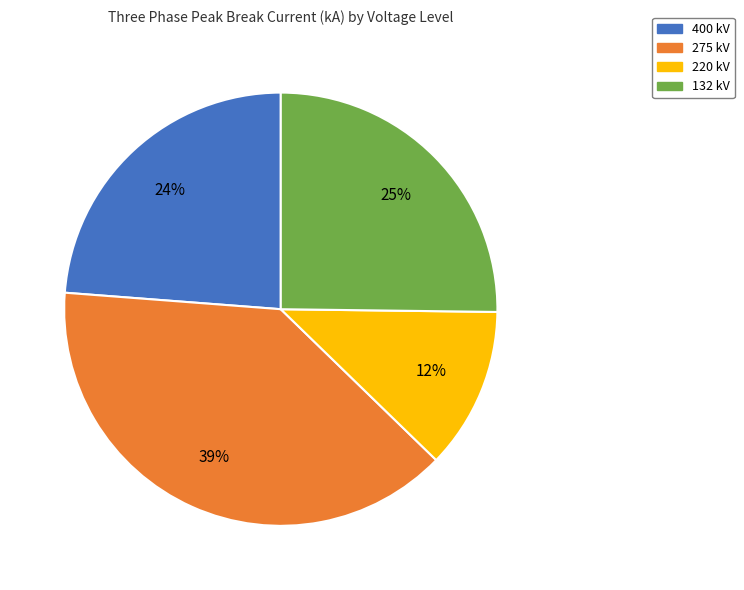

How many segments does this pie chart have?

4